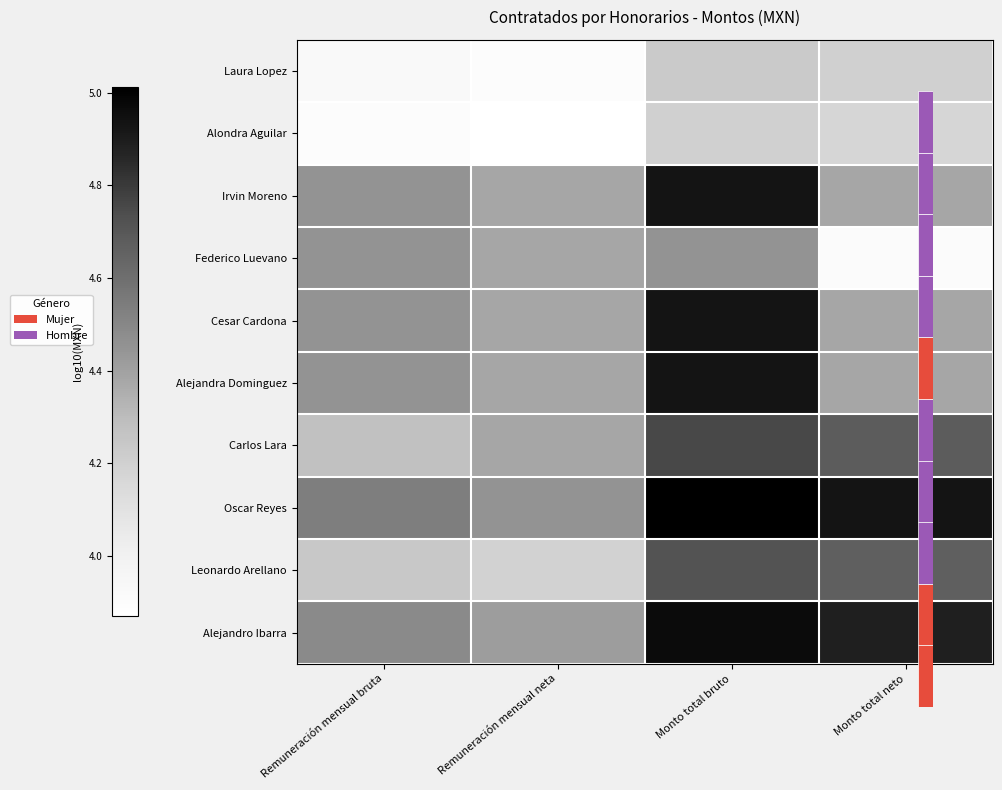

At which category is the sum across all series the highest?

Monto total bruto